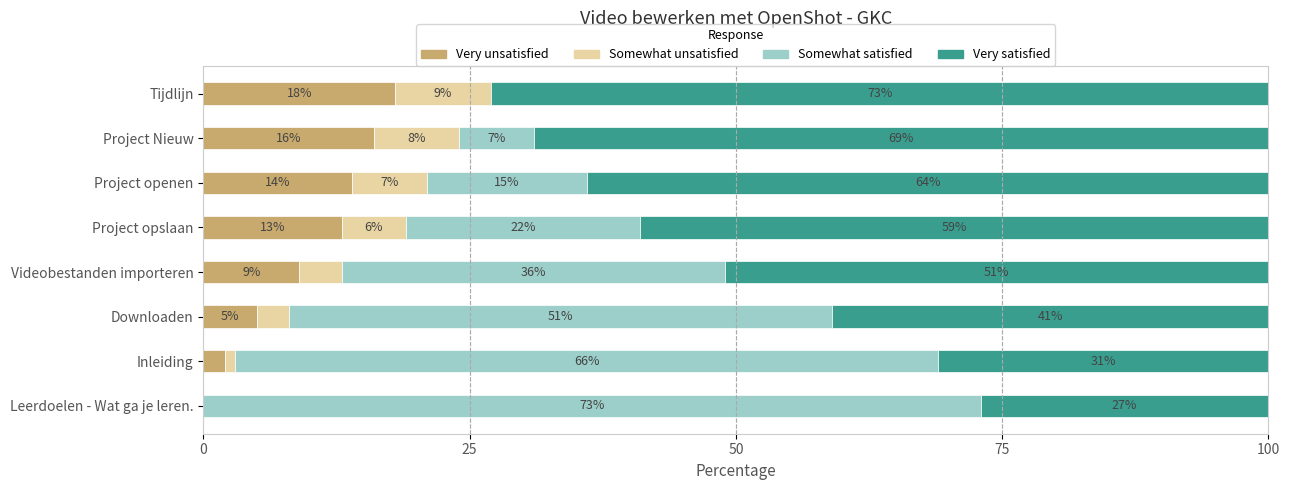

What are all the series names shown in the legend?

Very unsatisfied, Somewhat unsatisfied, Somewhat satisfied, Very satisfied